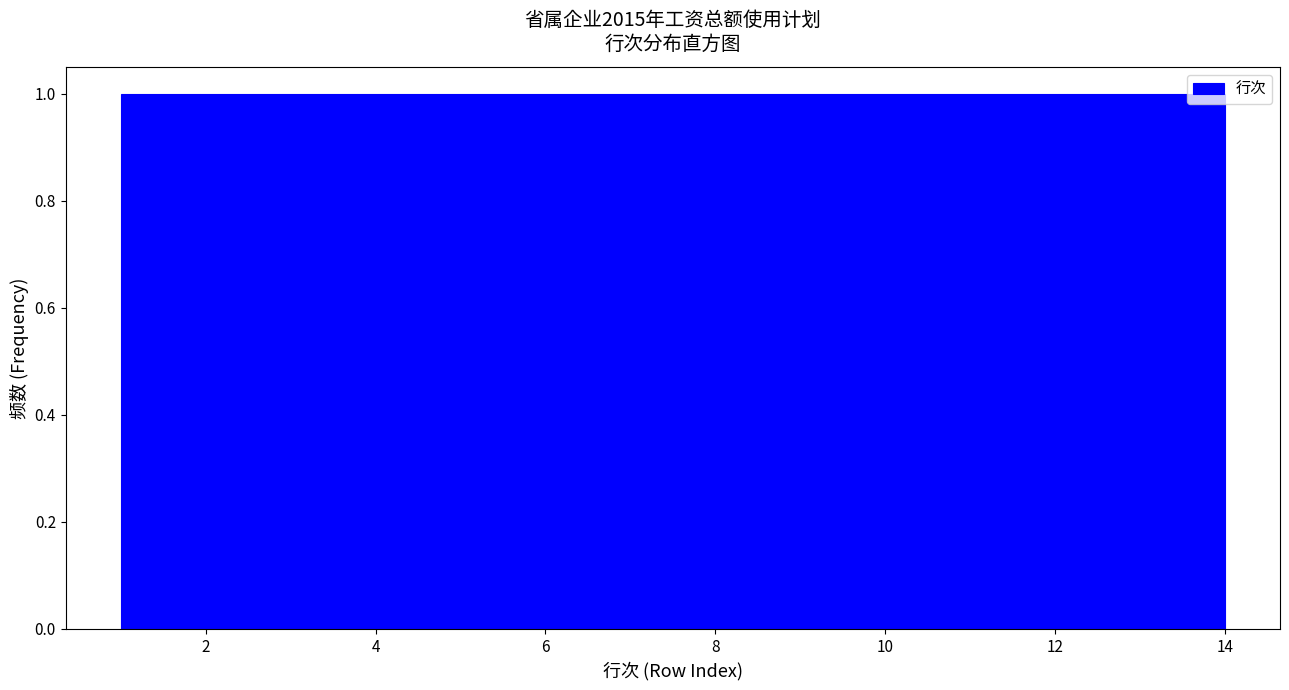

Reading left to right, list every bar in this chart as the range it spans on the x-axis followed by its height. Neither the bar edges nor the heights are printed on the chart, so give them approximately, as read against the axes.

1.0 to 2.0: 1
2.0 to 2.8: 1
2.8 to 3.8: 1
3.8 to 4.8: 1
4.8 to 5.6: 1
5.6 to 6.6: 1
6.6 to 7.6: 1
7.6 to 8.4: 1
8.4 to 9.4: 1
9.4 to 10.2: 1
10.2 to 11.2: 1
11.2 to 12.2: 1
12.2 to 13.0: 1
13.0 to 14.0: 1